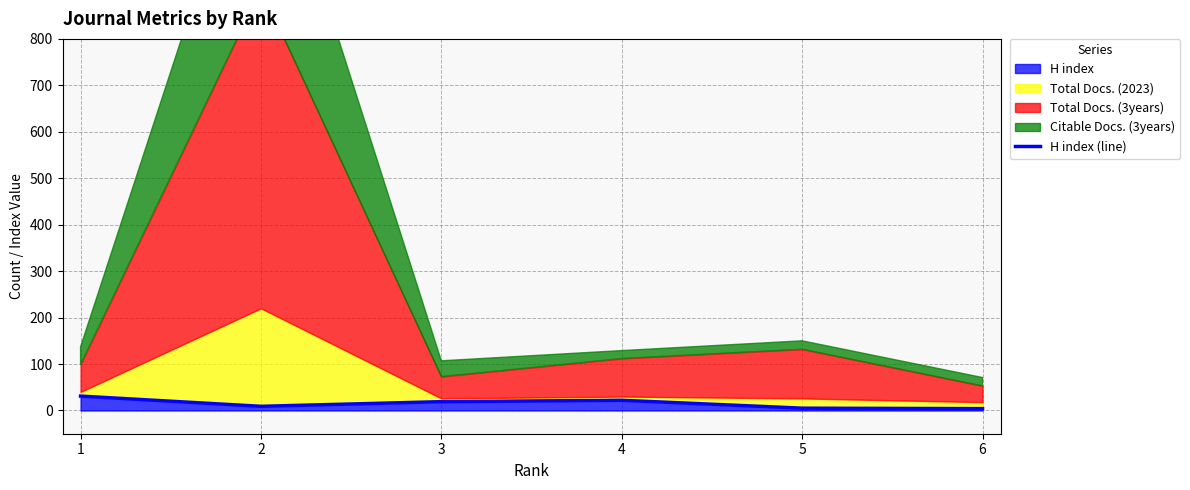

How many points are higher than both their immediate neighbors (excluding endpoints)?

1